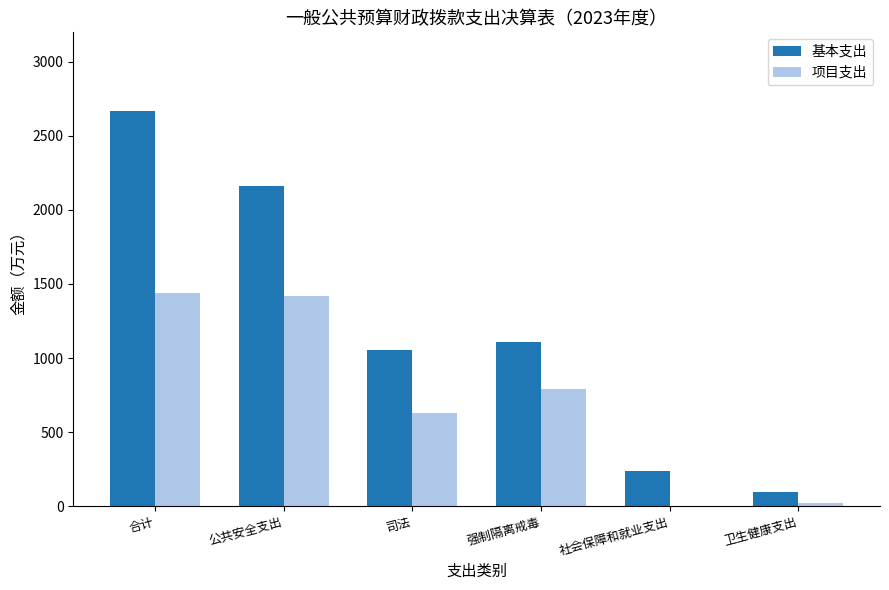

Between 合计 and 卫生健康支出, which series saw the biggest shift?

基本支出